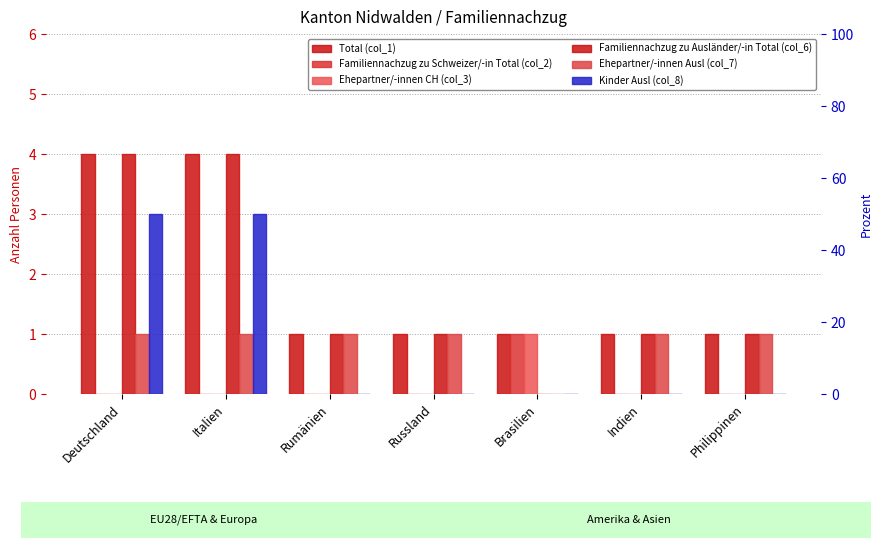

Does the chart contain stacked bars?

No